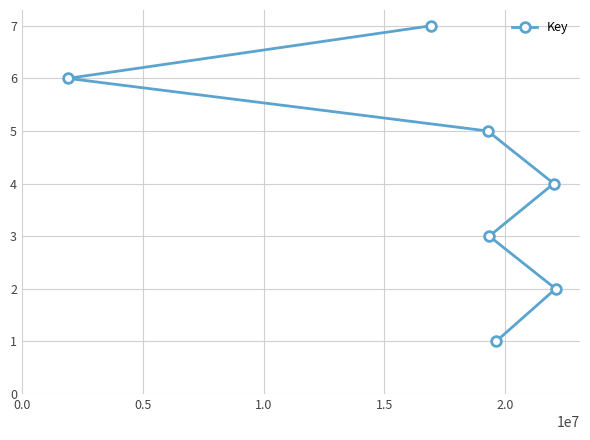

Between 2.5 and 1.0, which is larger?

2.5